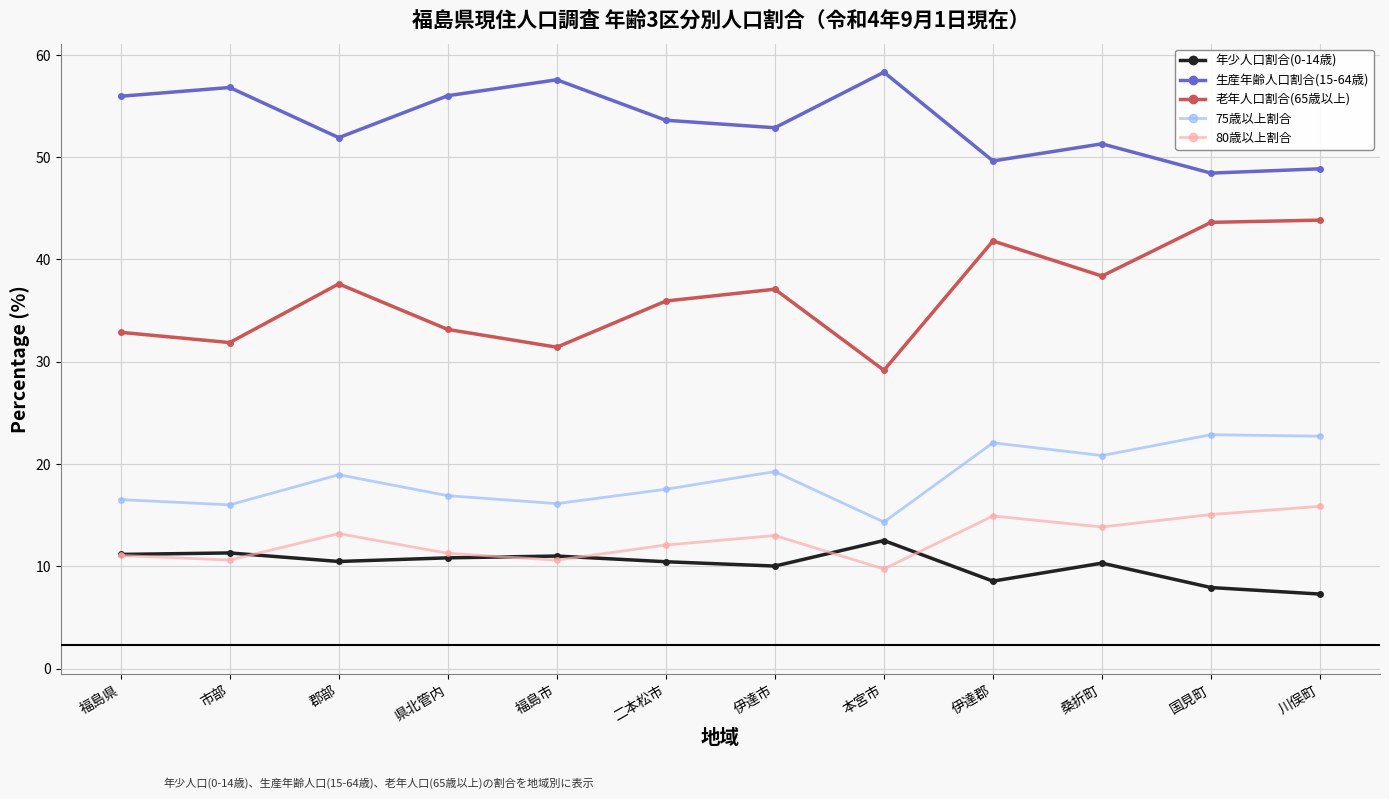

What is the maximum value for 生産年齢人口割合(15-64歳)?

58.3